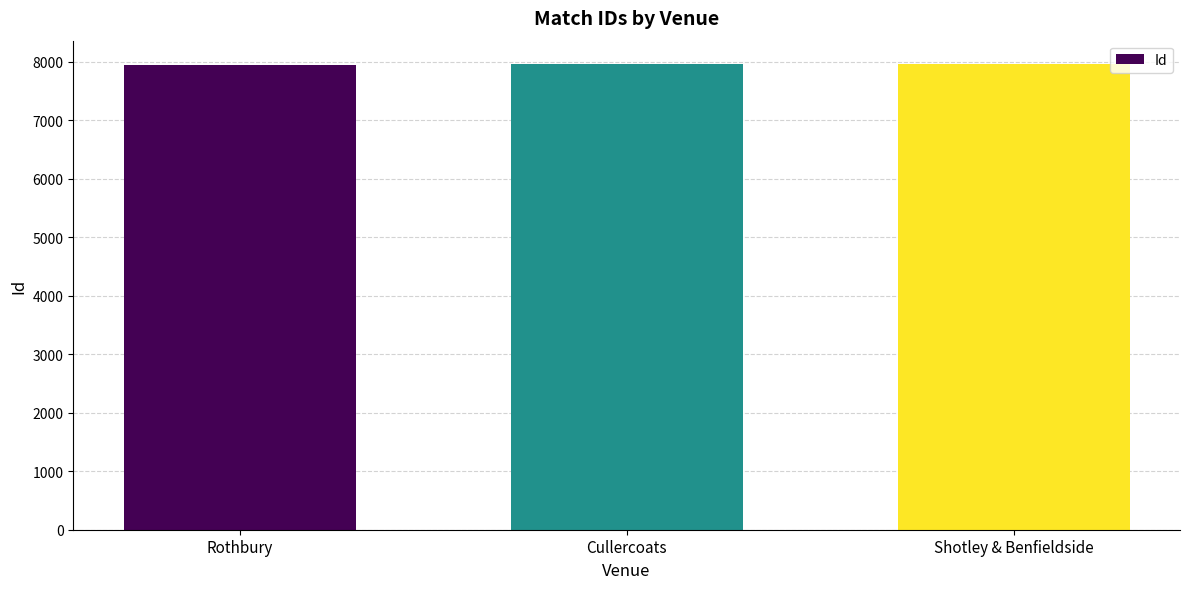

Count the number of categories in the chart.

3